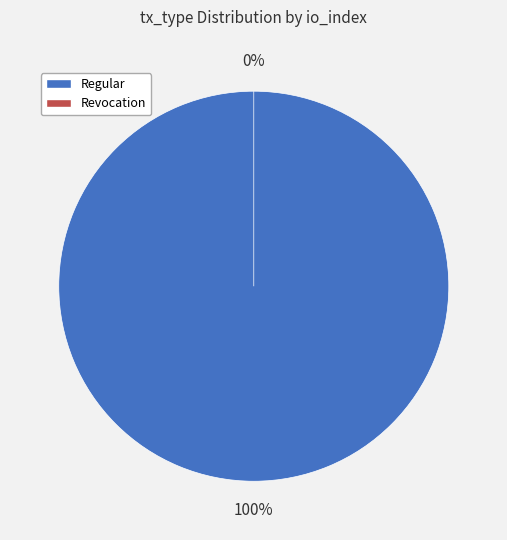

To the nearest percent, what is the difference between the Regular (io_index=149) and Revocation (io_index=0) slice percentages?

100%